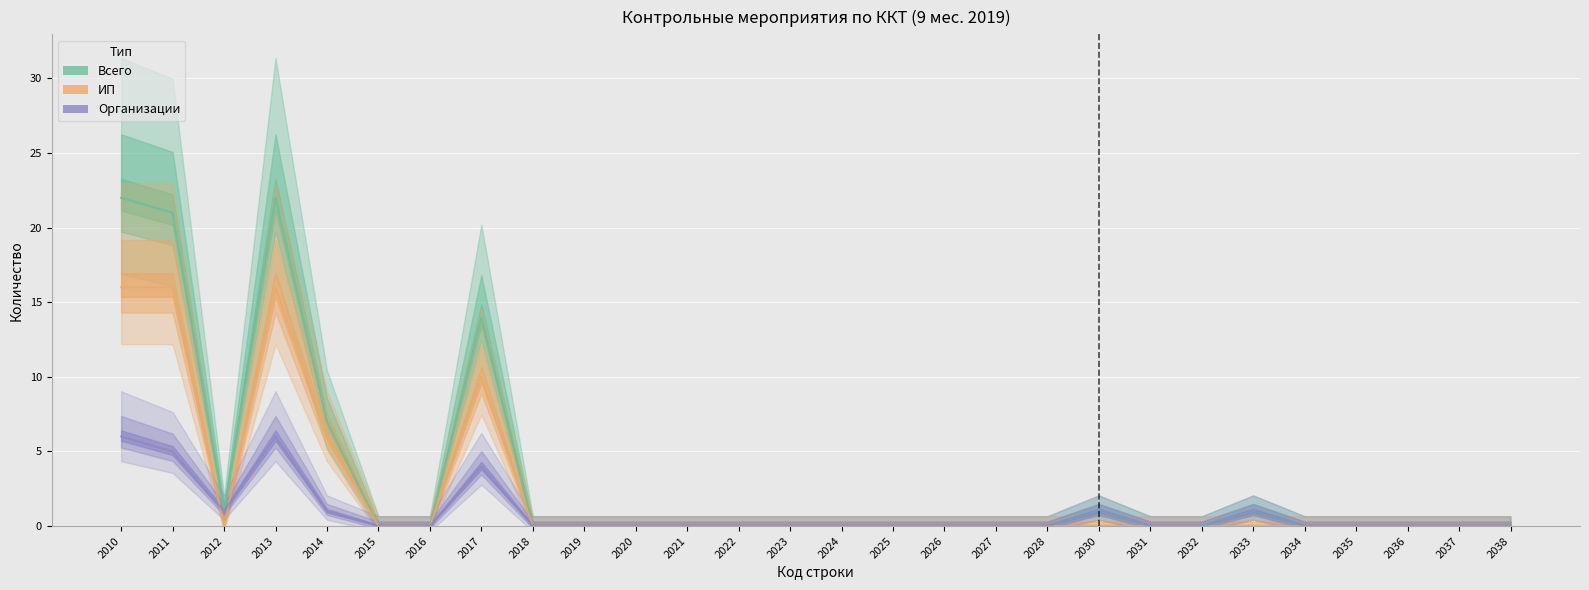

List the series in order of their peak value, lowest first.

Организации, ИП, Всего